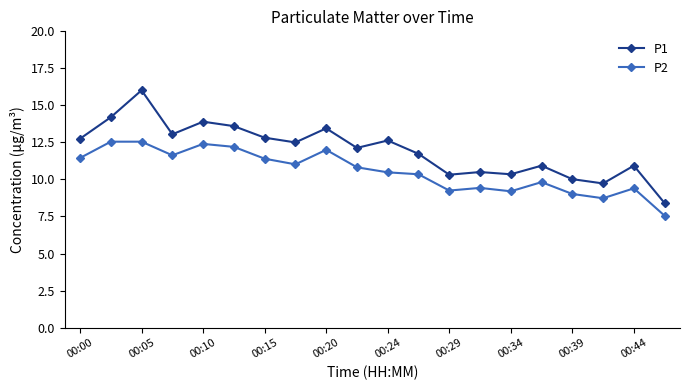

True or false: P2 has more than 0 points higher than both neighbors.

True